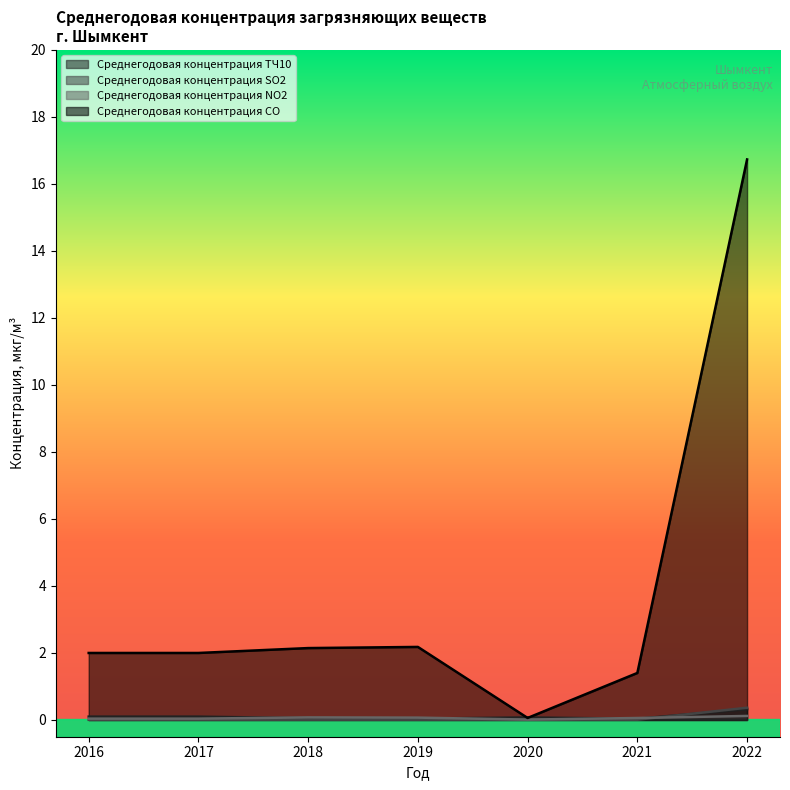

What is the value of the Среднегодовая концентрация CO point at the 6th from the left?

1.4